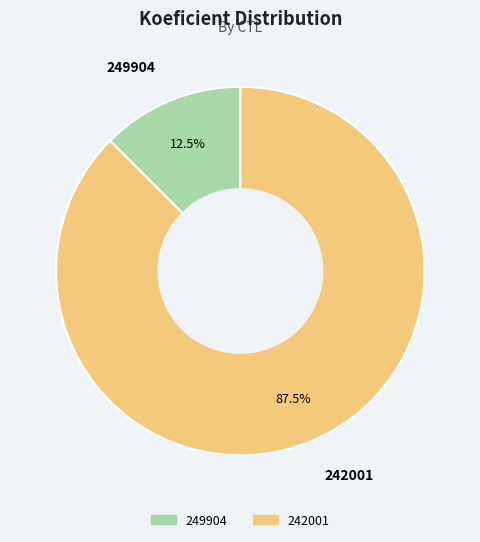

To the nearest percent, what is the difference between the 249904 and 242001 slice percentages?

75%